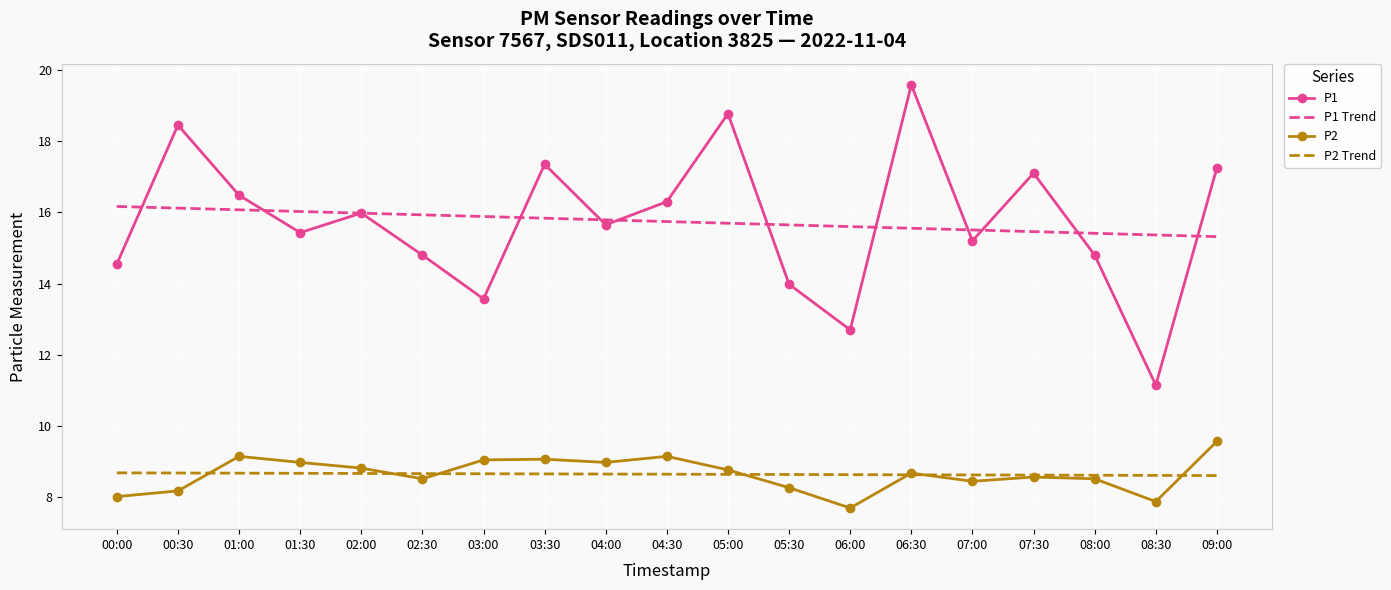

What is the difference between the P1 Trend values at 06:00 and 01:30?

0.4